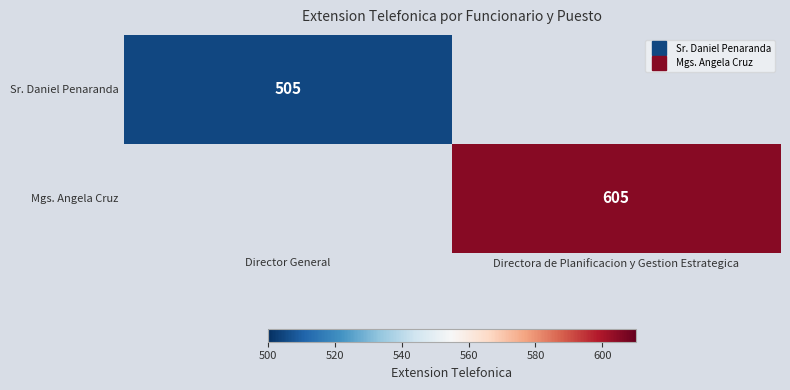

Rank the categories by Mgs. Angela Cruz value from lowest to highest.

Director General, Directora de Planificacion y Gestion Estrategica